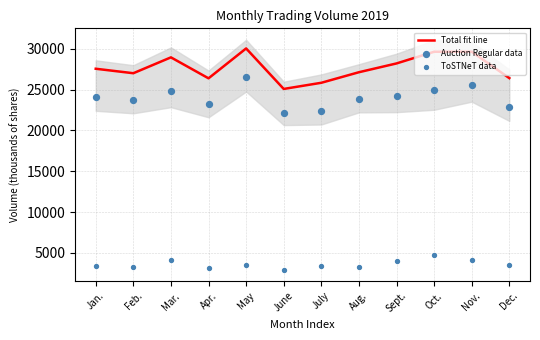

Which series has the largest total across all categories?

Total fit line